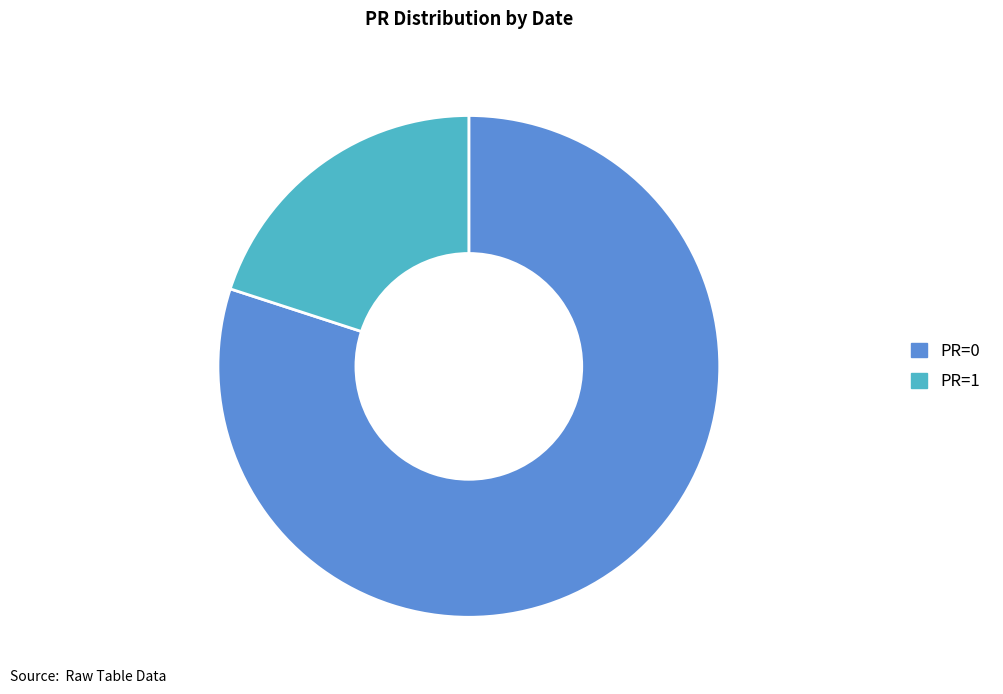

How many slices are in this pie chart?

2